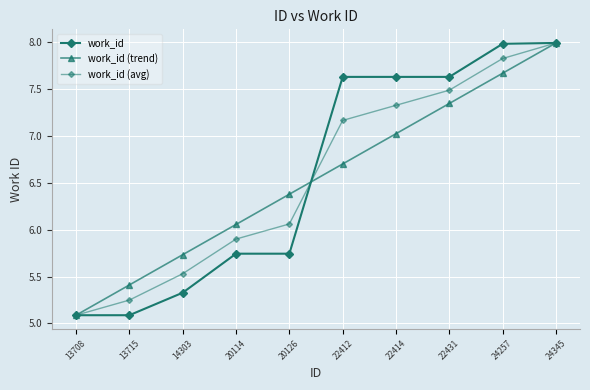

Which label corresponds to the smallest value in the chart?

13708